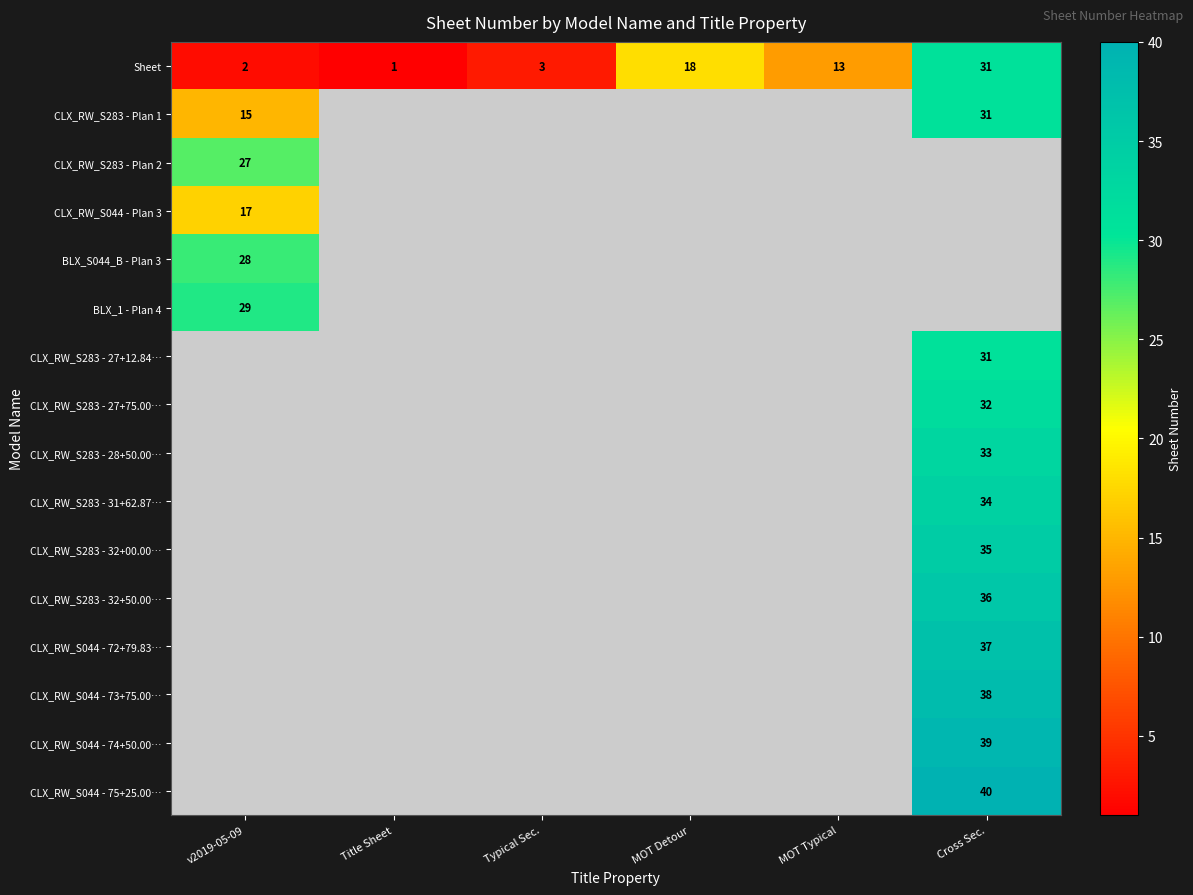

What is the spread (max minus min) of values at v2019-05-09?

27.0